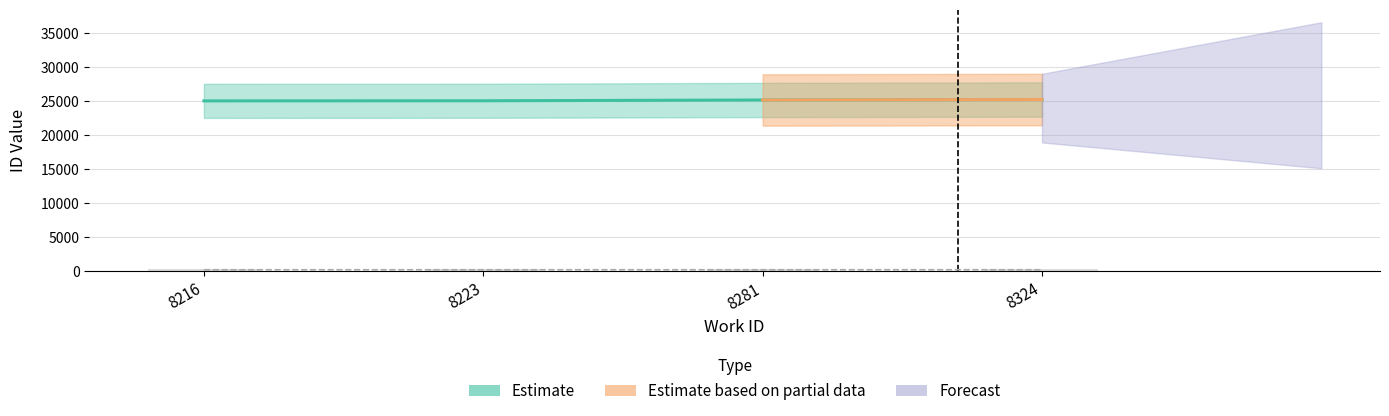

At which category does the chart reach its minimum across all series?

8216